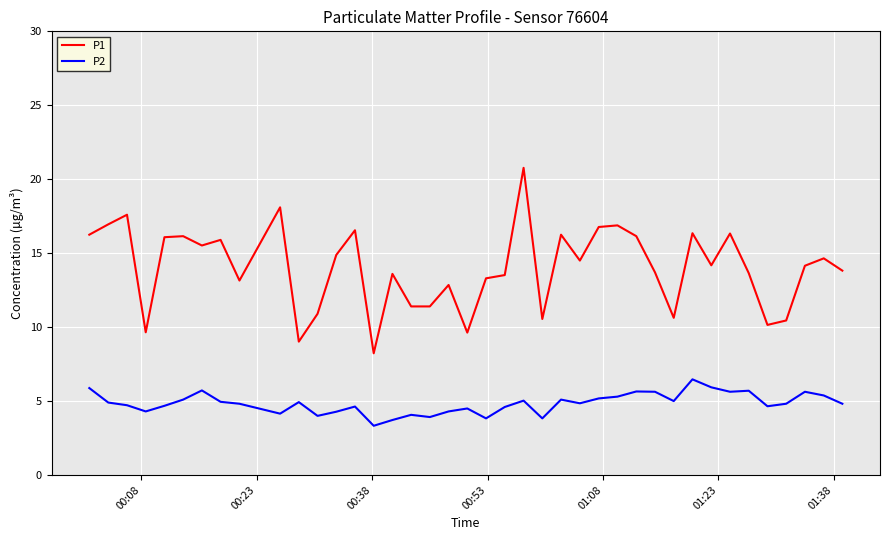

Does the chart have visible grid lines?

Yes